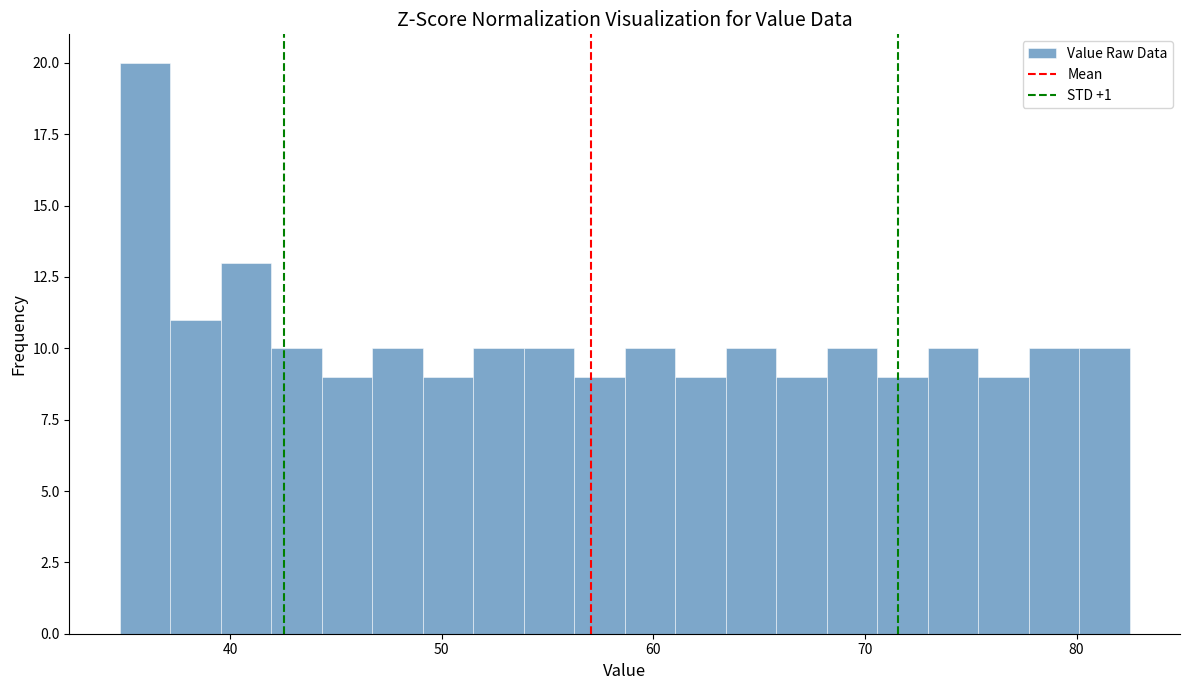

Around what value on the x-axis is the tallest bar? Give the approximate position of its centre, as read against the axis.

36